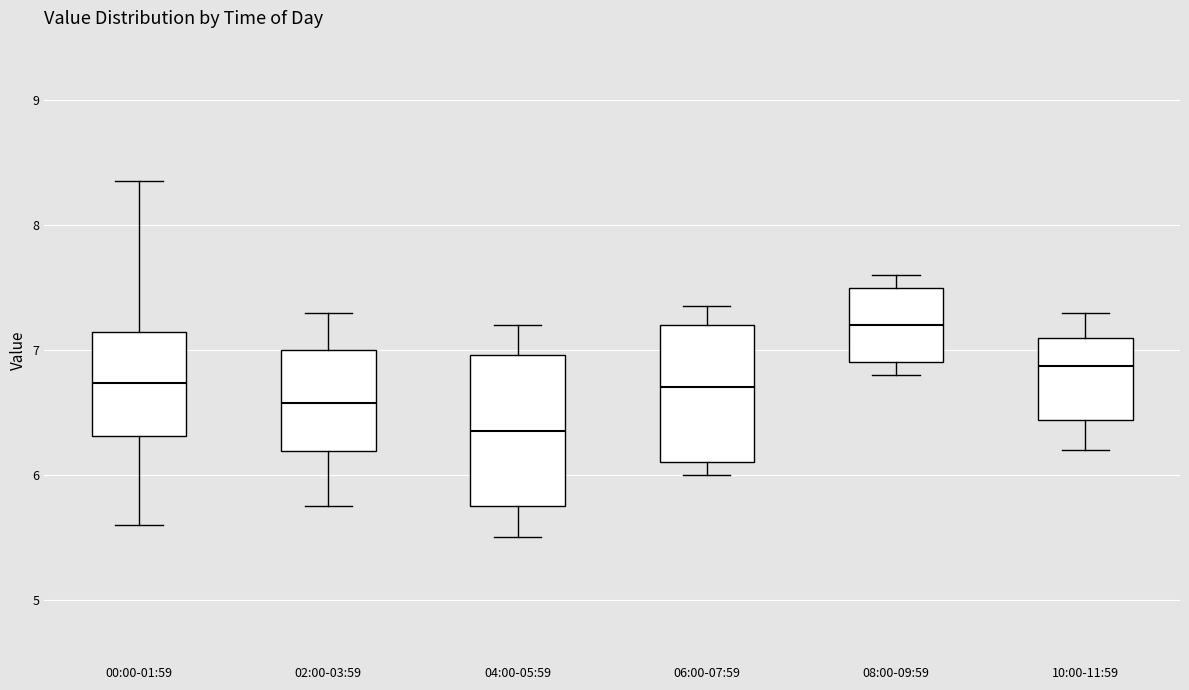

Which box is the tallest, from its lower edge to its upper edge?

04:00-05:59